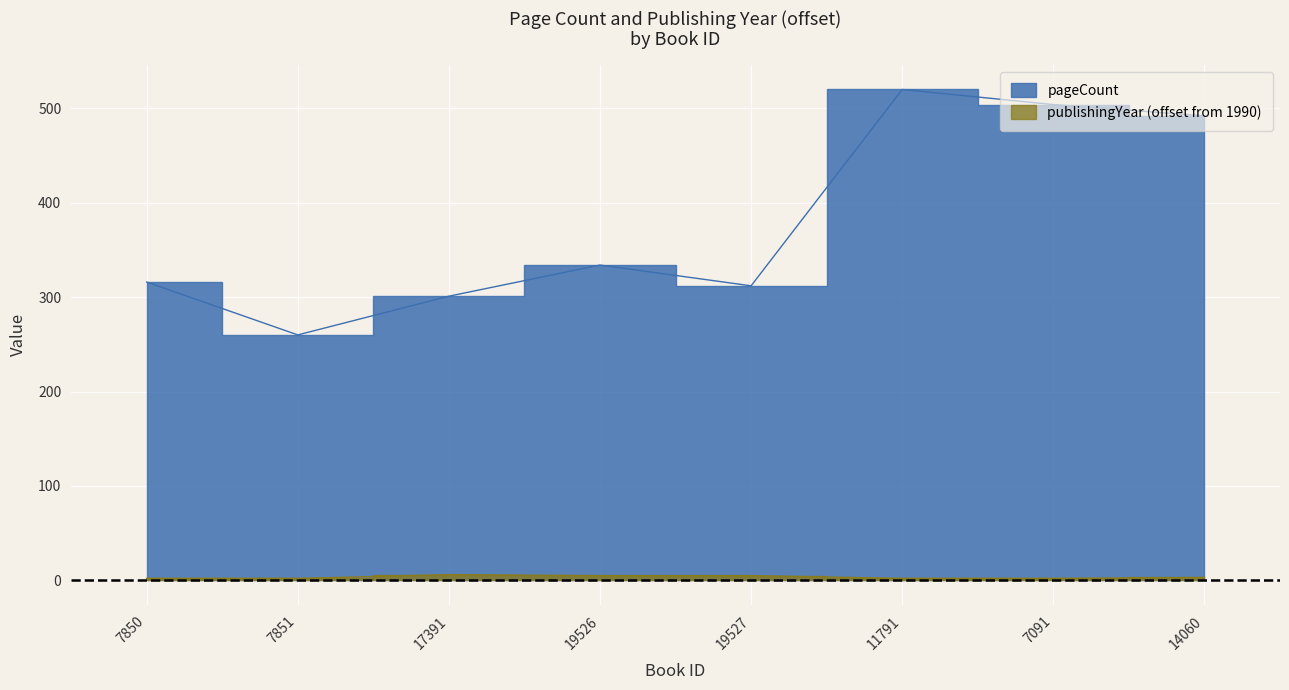

Which label corresponds to the smallest value in the chart?

7850